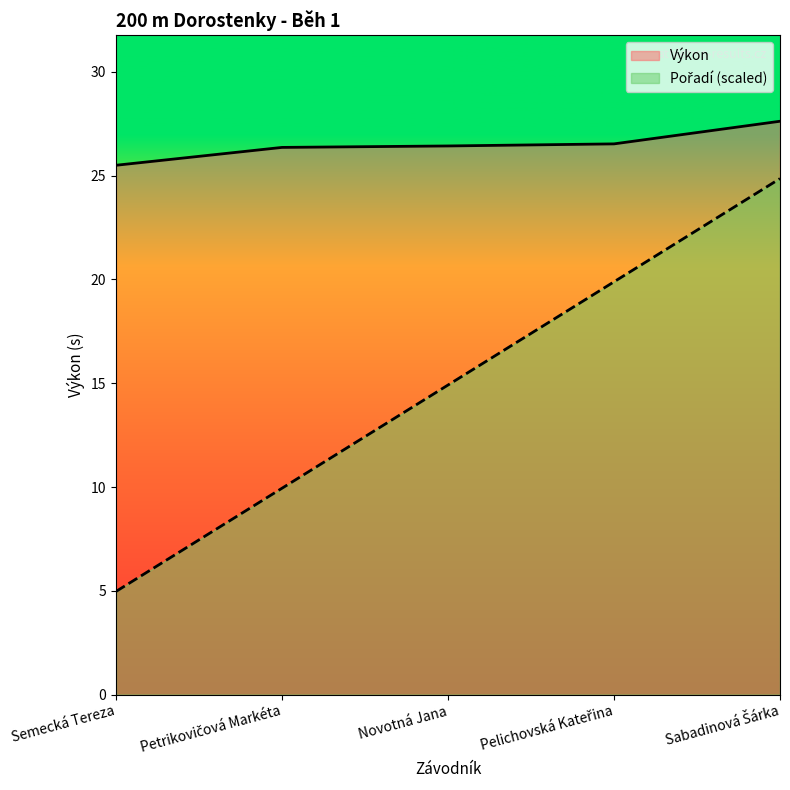

List the series in order of their peak value, lowest first.

Pořadí, Výkon